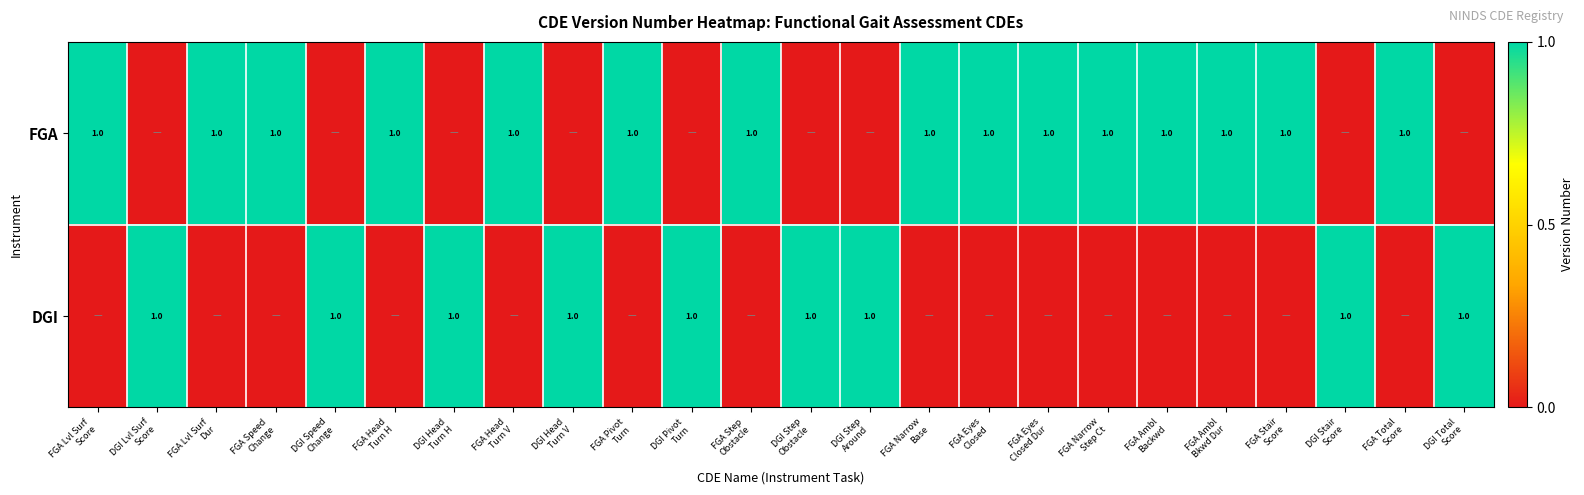

Is the value of DGI at FGA Eyes Closed greater than the value of FGA at DGI Lvl Surf Score?

No